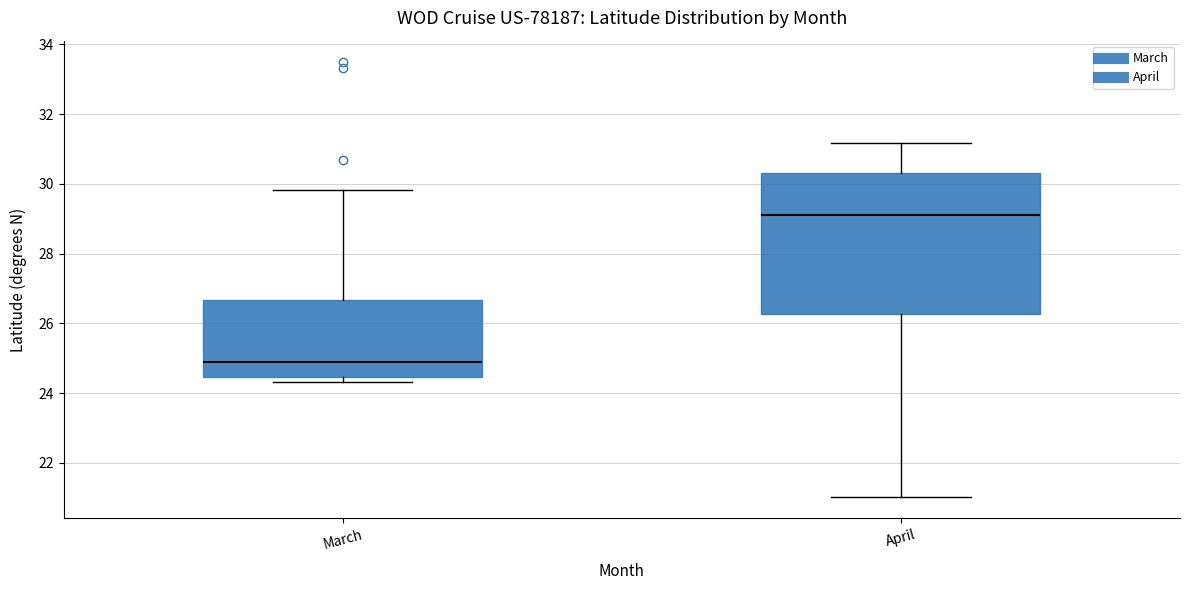

Reading left to right, read every box against the y-axis: the position of its median line, the range the box covers, and the ends of its whiskers. The values are not printed on the chart, so give them approximately, as read against the axis.

March: median 25.0, box 24.4 to 26.6, whiskers 24.4 (just below the box's lower edge) to 29.8
April: median 29.2, box 26.2 to 30.4, whiskers 21.0 to 31.2